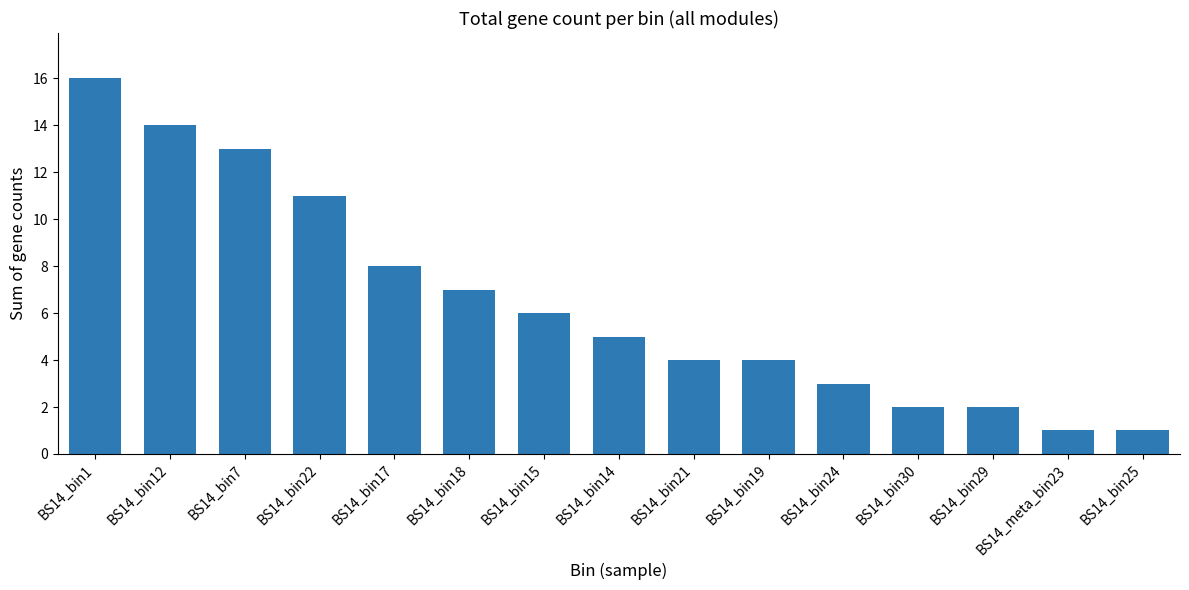

What is the label of the 2nd bar from the left?

BS14_bin12